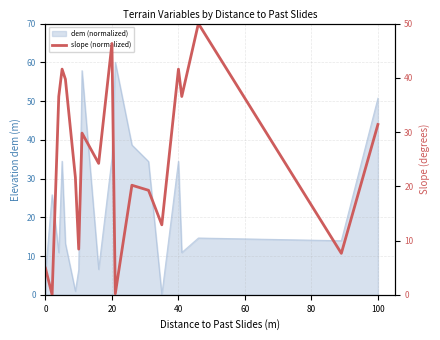

How many categories are shown in the chart?

19